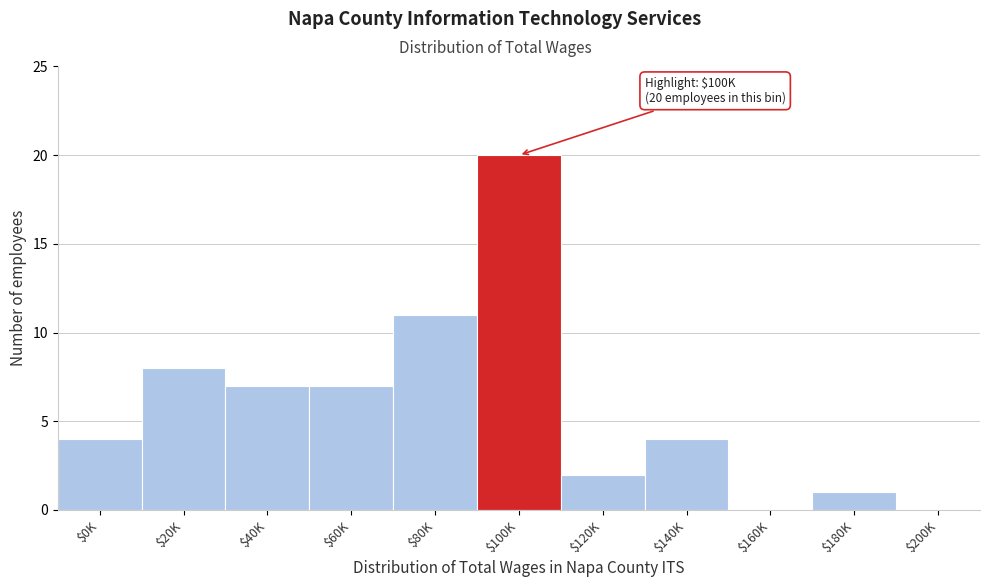

The value at $180K is 1. True or false?

True